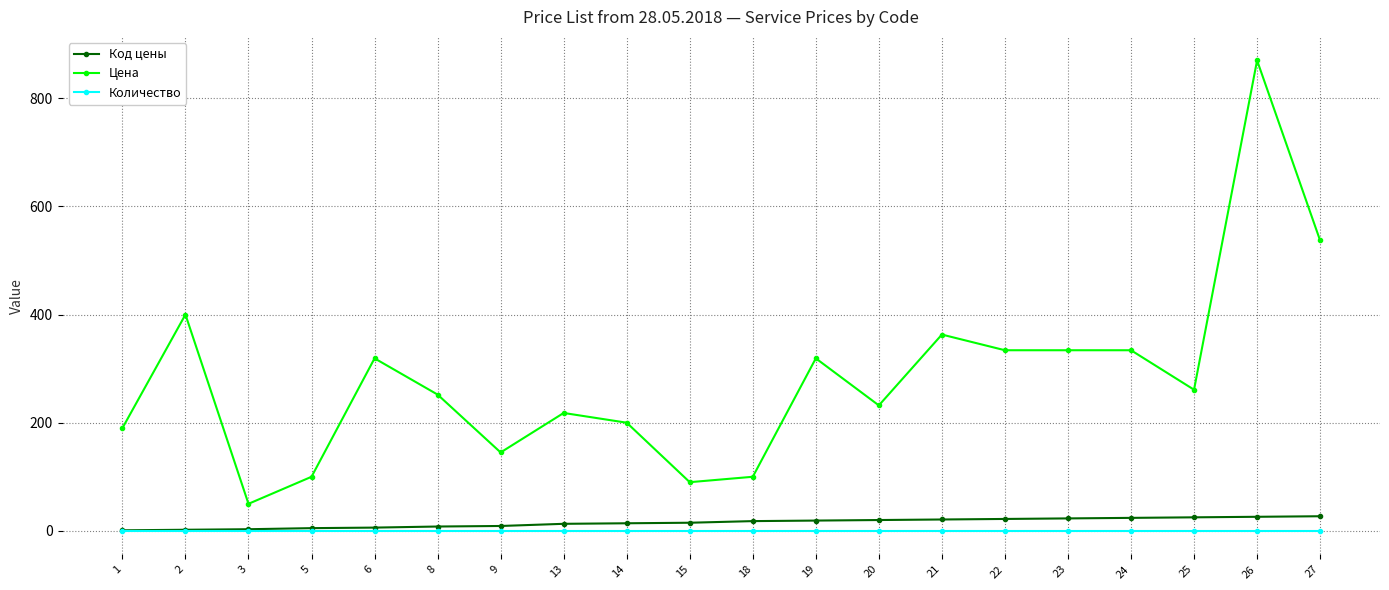

What is the total value across all series at 26?

896